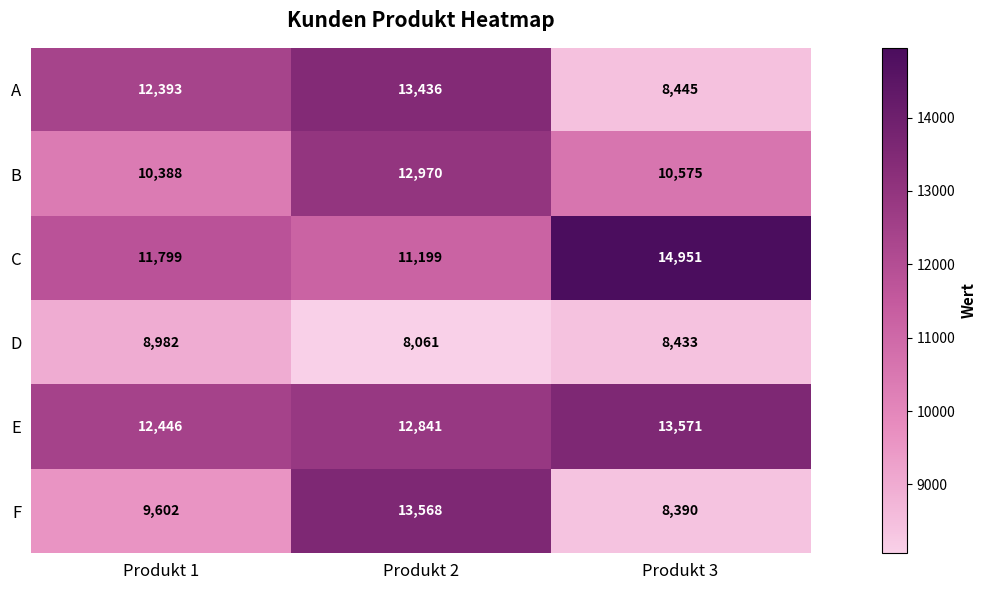

Is it true that F equals 8390 at Produkt 3?

True